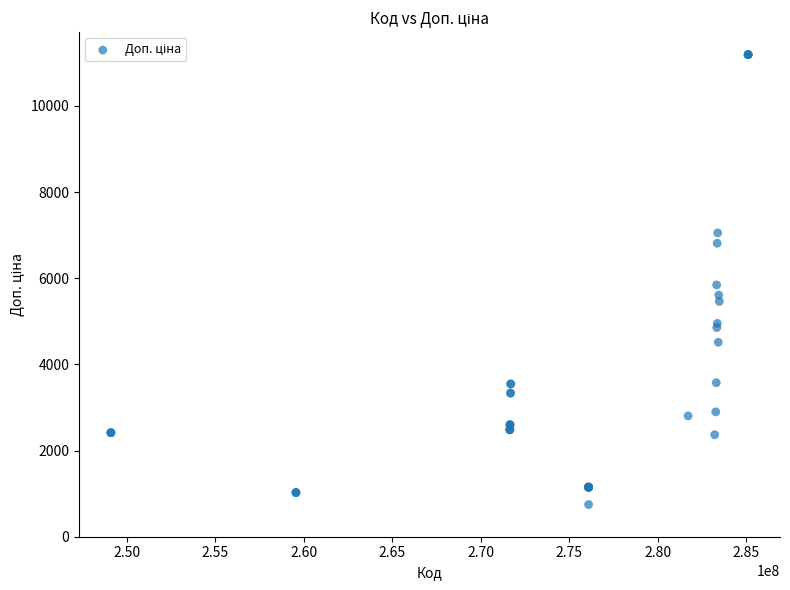

What Y value in the scatter plot is closest to 5967?

5843.9